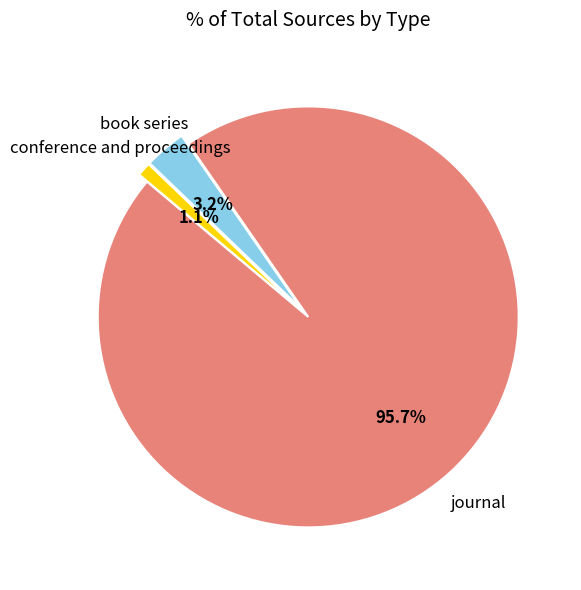

Is there any slice that represents more than half of the pie?

Yes